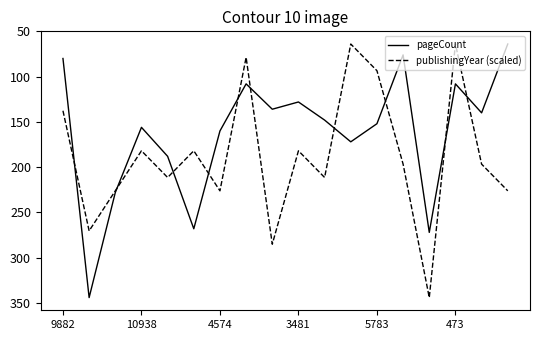

What are all the series names shown in the legend?

pageCount, publishingYear (scaled)